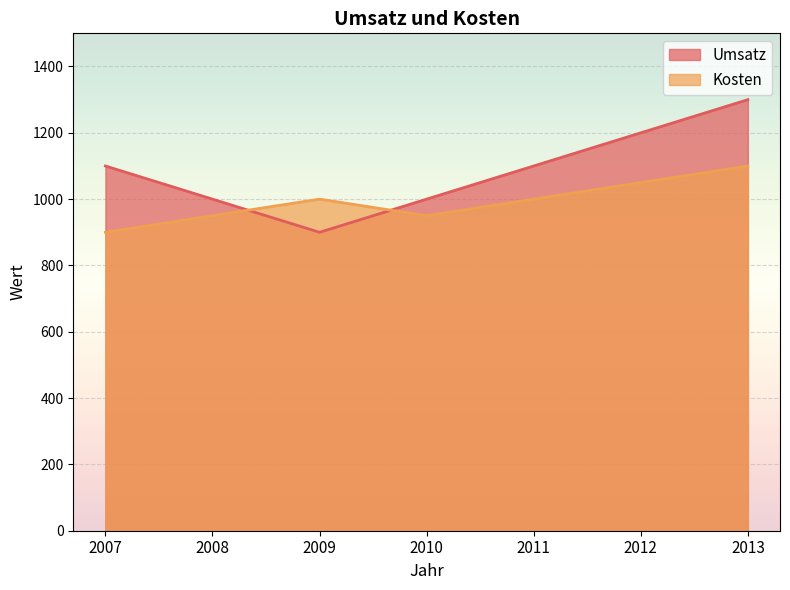

Count the Kosten values in the range 950 to 1050.

5